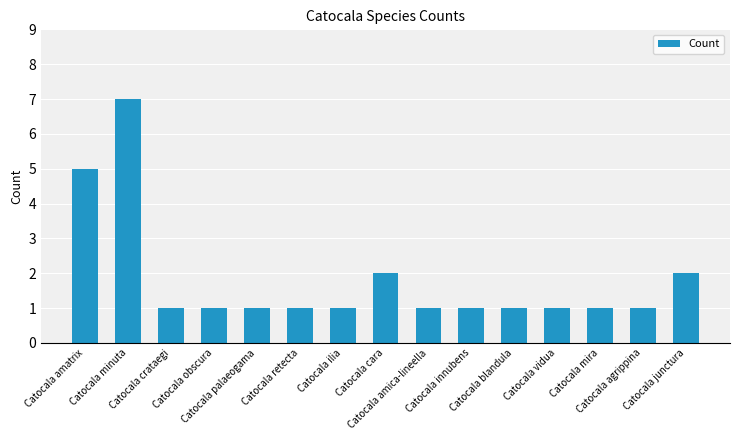

Reading left to right, what are all the values shown in this chart?

Catocala amatrix=5	Catocala minuta=7	Catocala crataegi=1	Catocala obscura=1	Catocala palaeogama=1	Catocala retecta=1	Catocala ilia=1	Catocala cara=2	Catocala amica-lineella=1	Catocala innubens=1	Catocala blandula=1	Catocala vidua=1	Catocala mira=1	Catocala agrippina=1	Catocala junctura=2